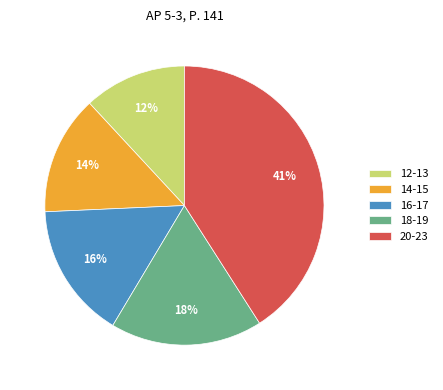

How many segments does this pie chart have?

5